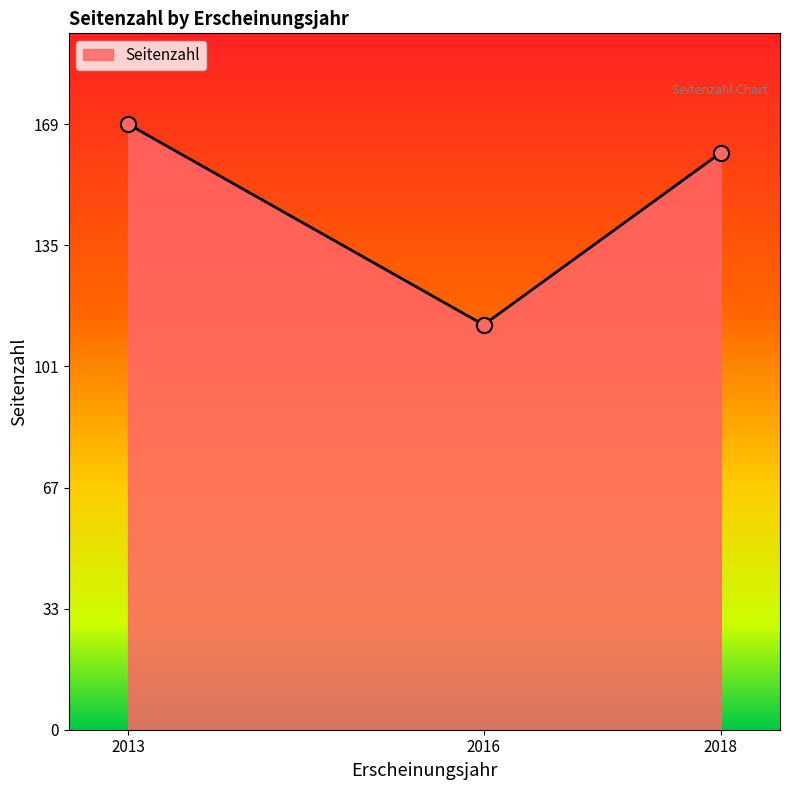

What is the ratio of the value at 2016 to the value at 2013?

0.7